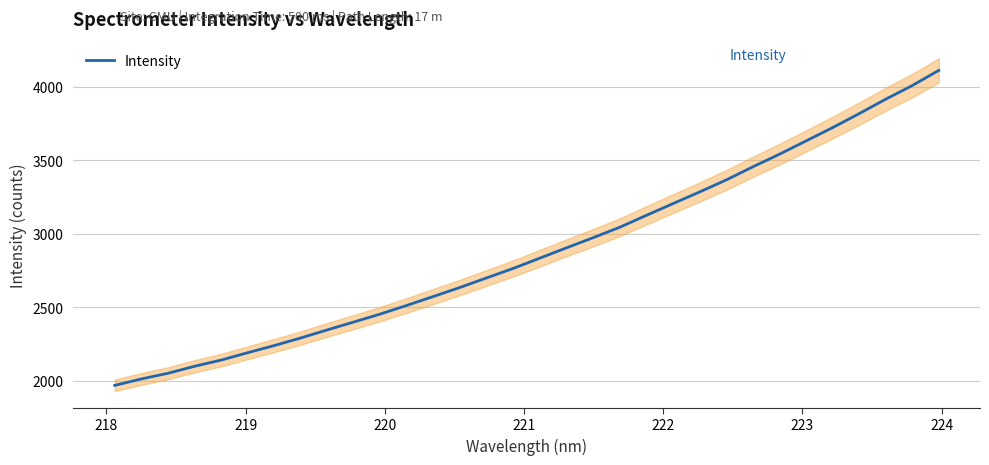

What is the lowest value of the Intensity series?

1967.3